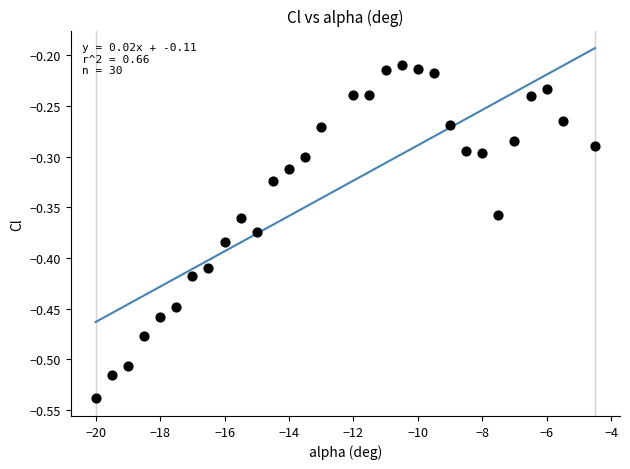

What is the range of Y values (max minus min)?

0.3